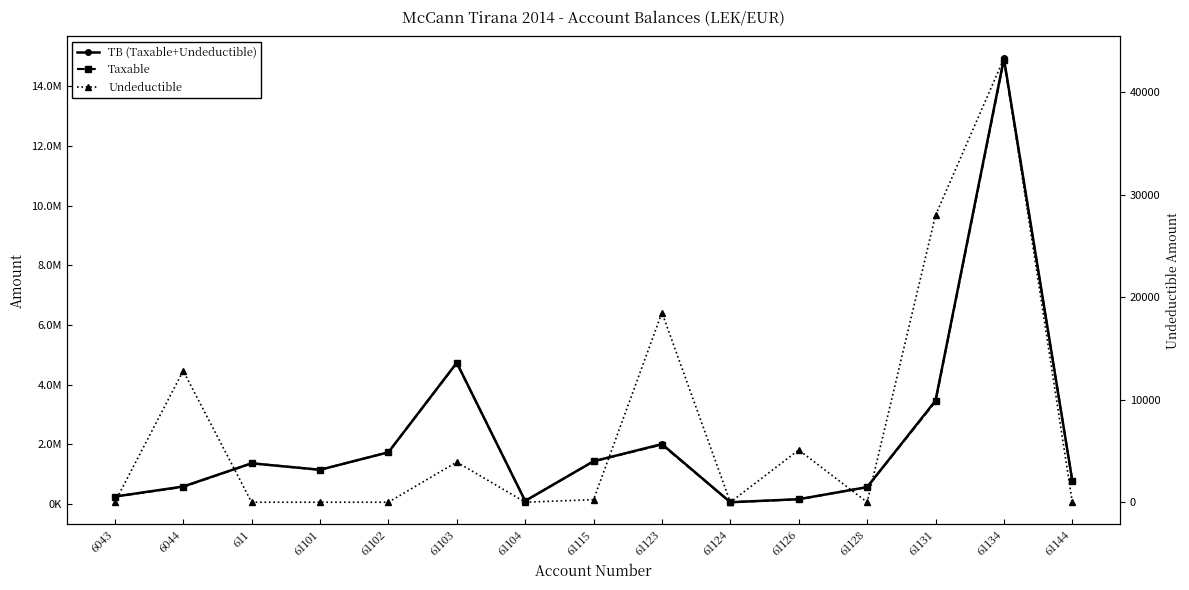

At which category does TB (Taxable+Undeductible) reach its first local valley?

61101